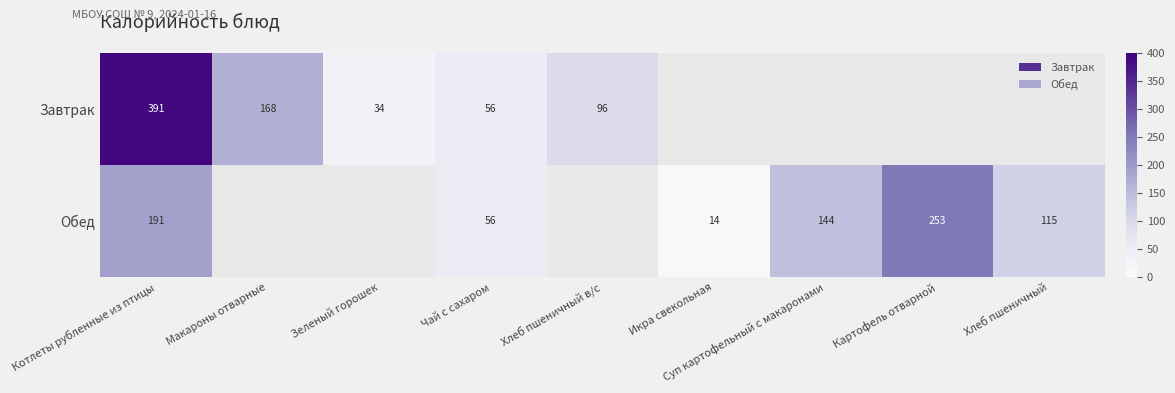

What is the smallest value displayed?

14.0